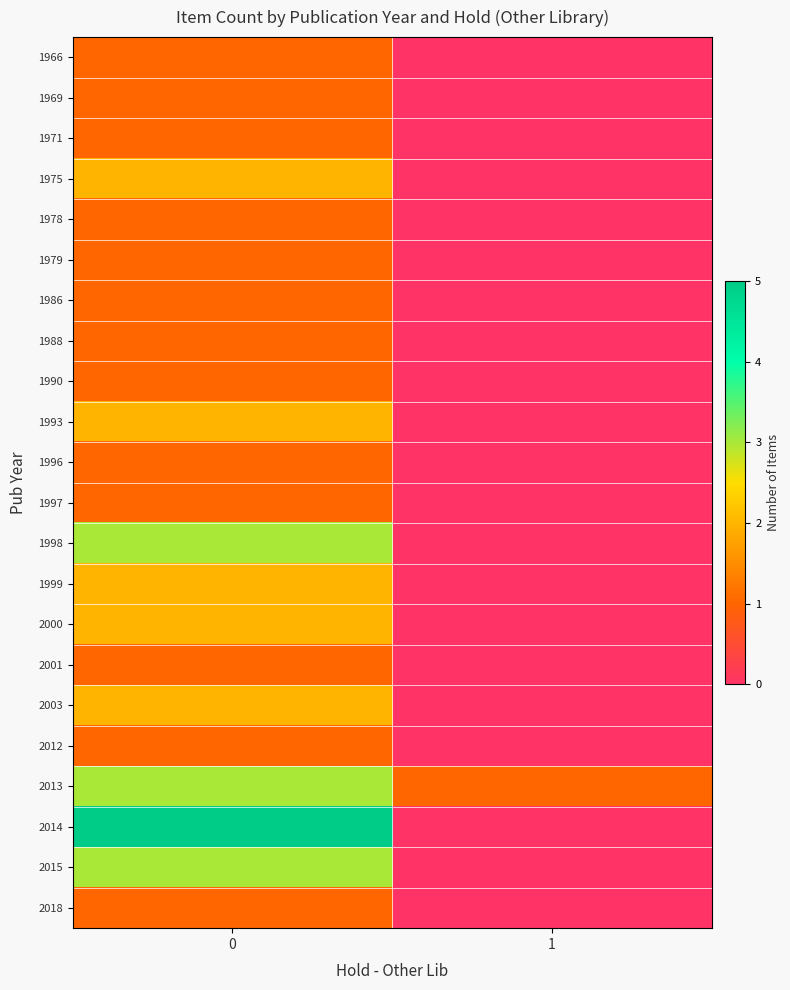

Reading left to right, what are all the values shown in this chart?

1966: 0=1	1=0
1969: 0=1	1=0
1971: 0=1	1=0
1975: 0=2	1=0
1978: 0=1	1=0
1979: 0=1	1=0
1986: 0=1	1=0
1988: 0=1	1=0
1990: 0=1	1=0
1993: 0=2	1=0
1996: 0=1	1=0
1997: 0=1	1=0
1998: 0=3	1=0
1999: 0=2	1=0
2000: 0=2	1=0
2001: 0=1	1=0
2003: 0=2	1=0
2012: 0=1	1=0
2013: 0=3	1=1
2014: 0=5	1=0
2015: 0=3	1=0
2018: 0=1	1=0